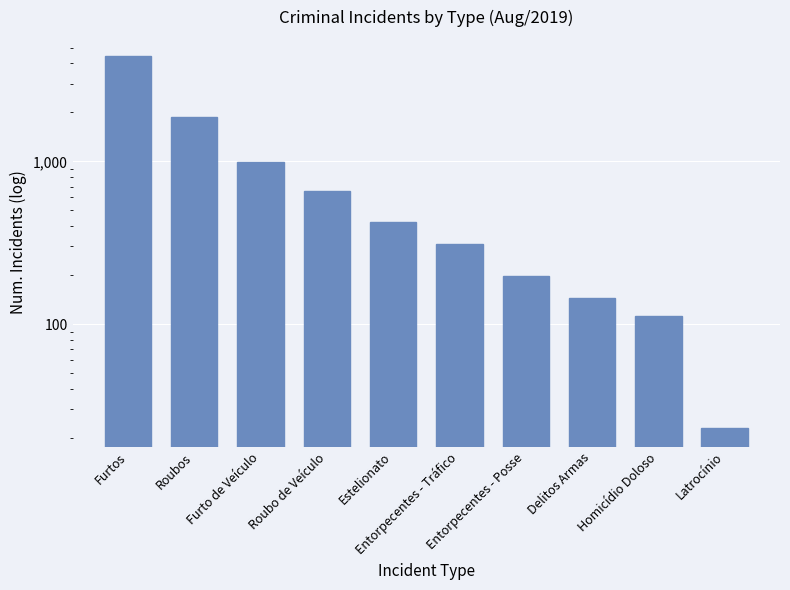

At which category does the chart reach its minimum across all series?

Latrocínio